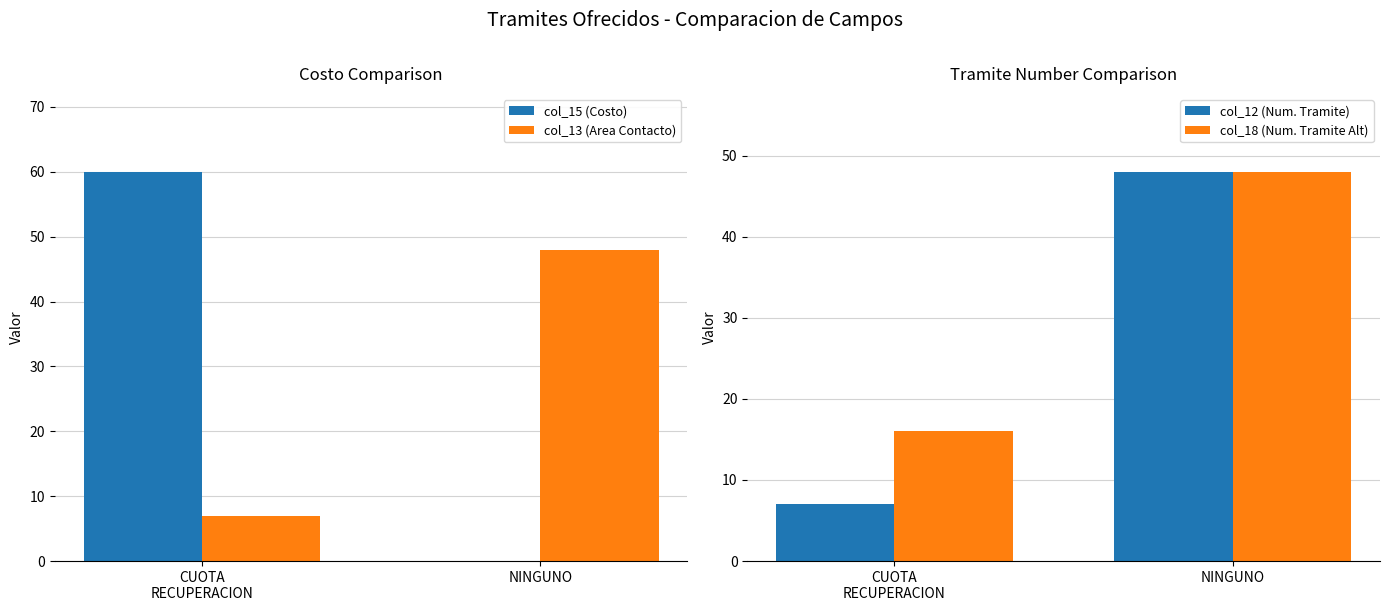

At which category does the chart reach its peak across all series?

CUOTA
RECUPERACION